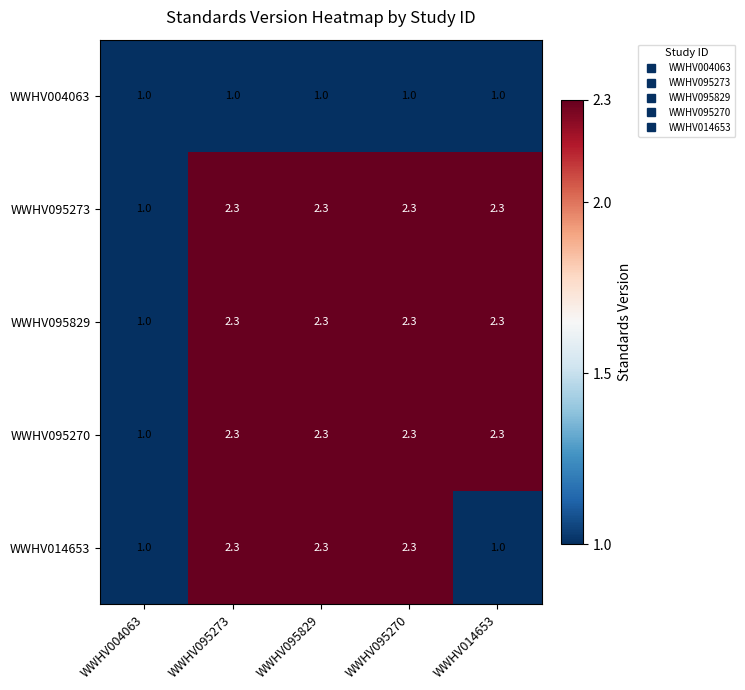

What is the sum of all WWHV095270 values?

10.2